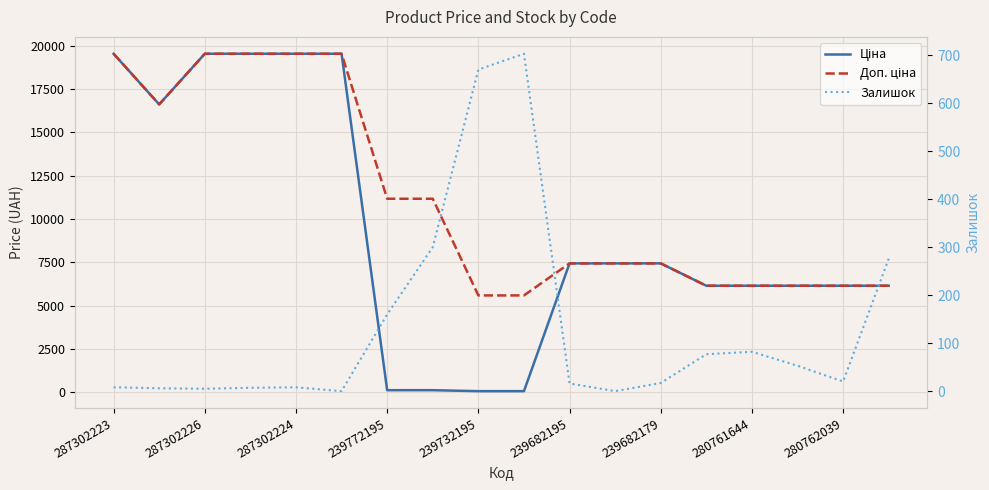

Where is Ціна nearest to the value 9799?

239682195